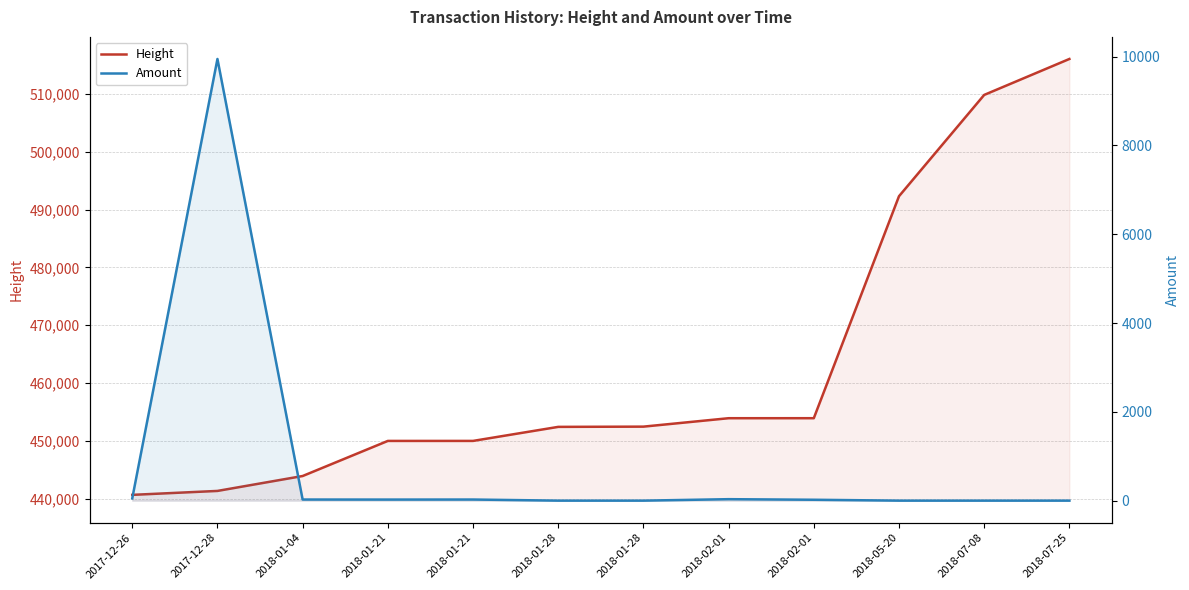

How many categories are shown in the chart?

12